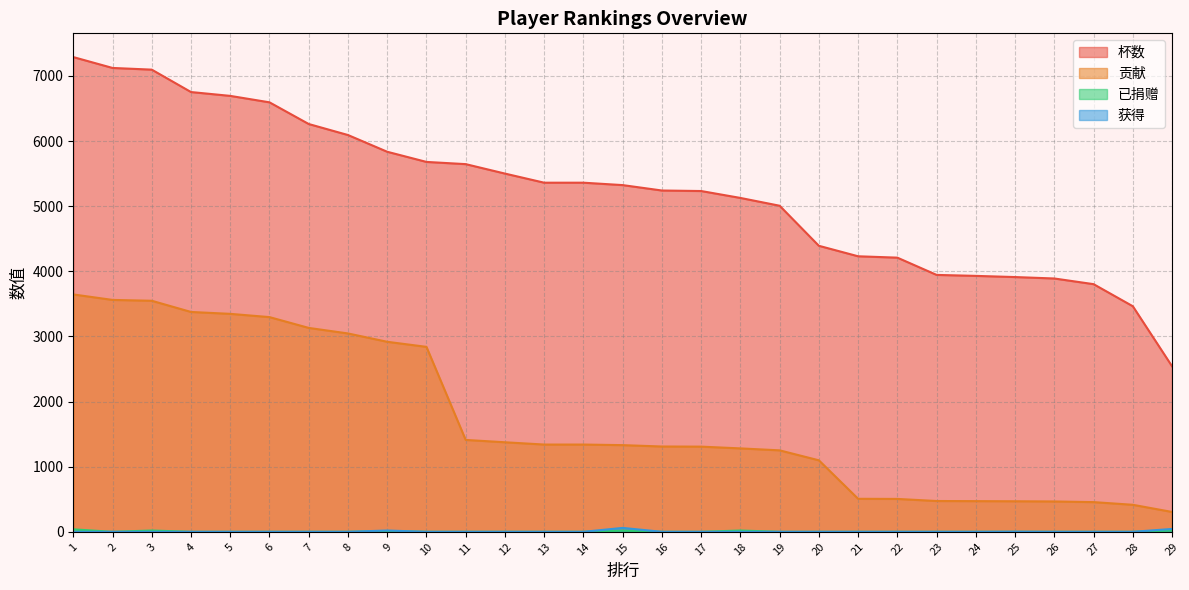

Rank the series by their maximum value, from highest to lowest.

杯数, 贡献, 获得, 已捐赠